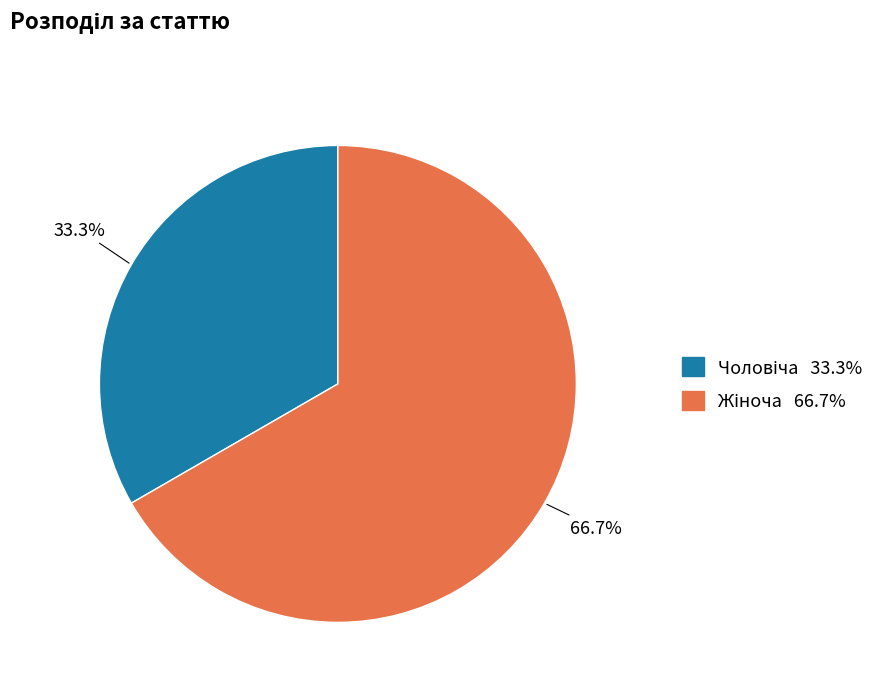

Is there any slice that represents more than half of the pie?

Yes